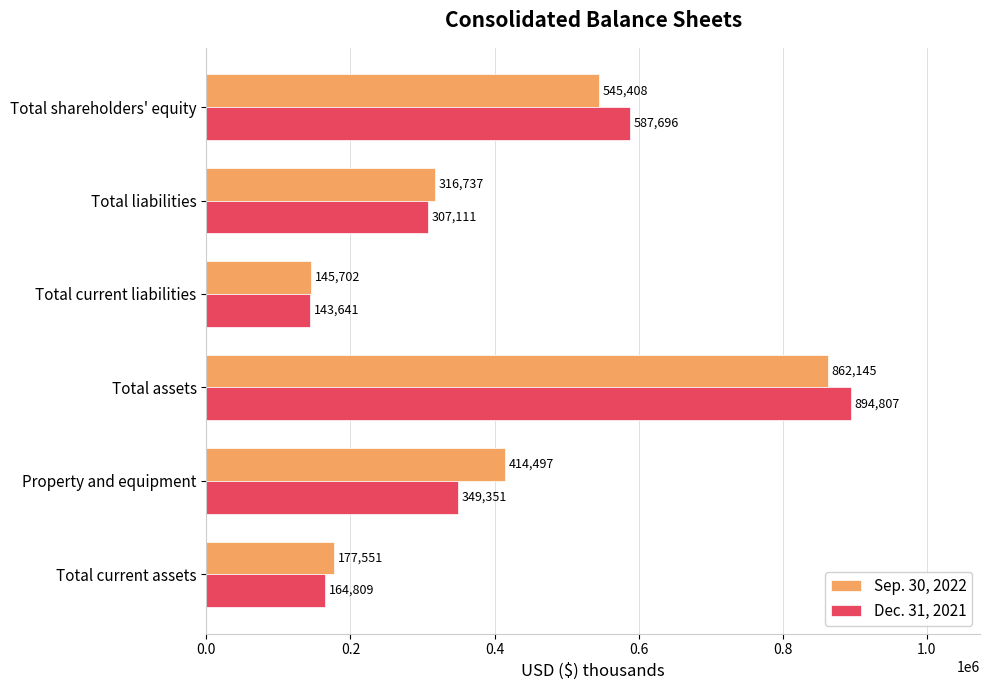

Is it true that Sep. 30, 2022 equals 556991 at Total liabilities?

False